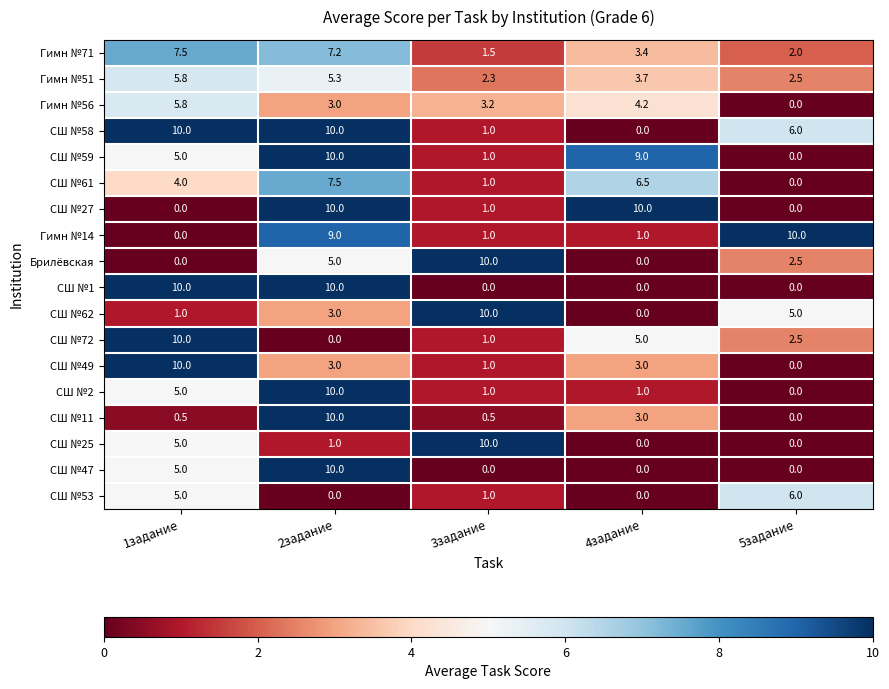

The СШ №59 series shows 0.0 at 5задание. True or false?

True